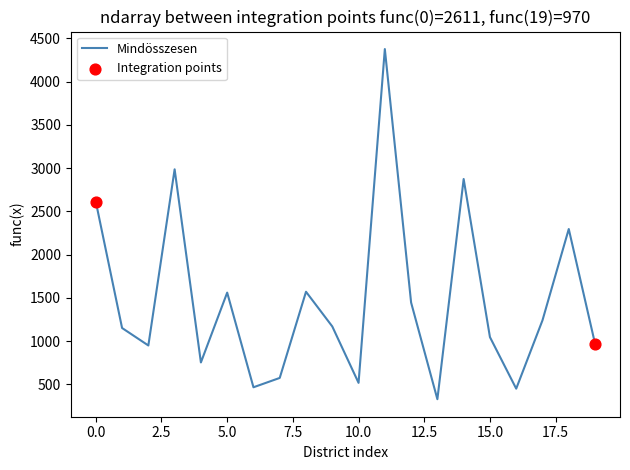

What is the minimum value shown in the chart?

328